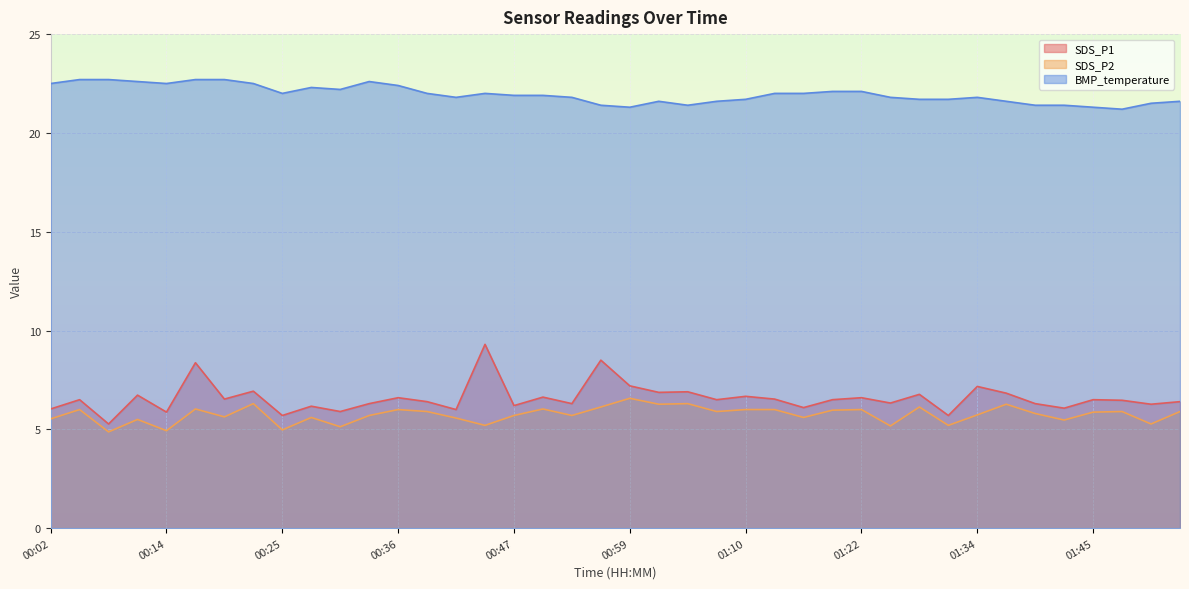

How many lines are shown in the chart?

3